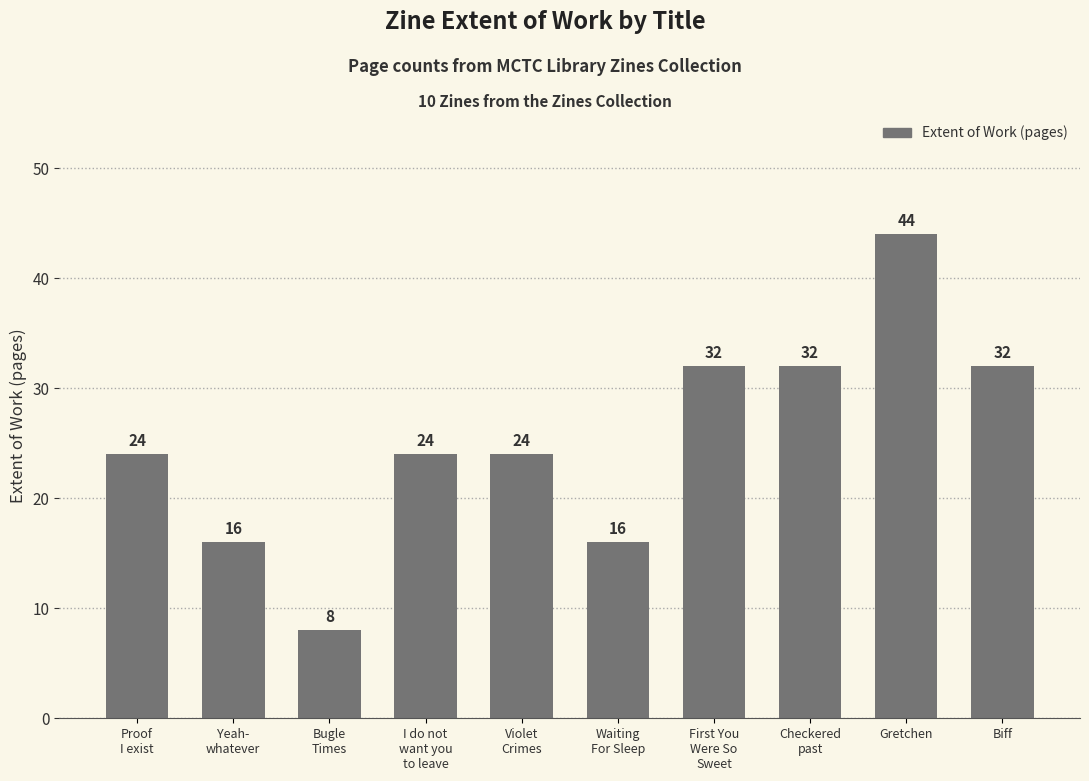

What is the label of the 6th bar from the right?

Violet
Crimes